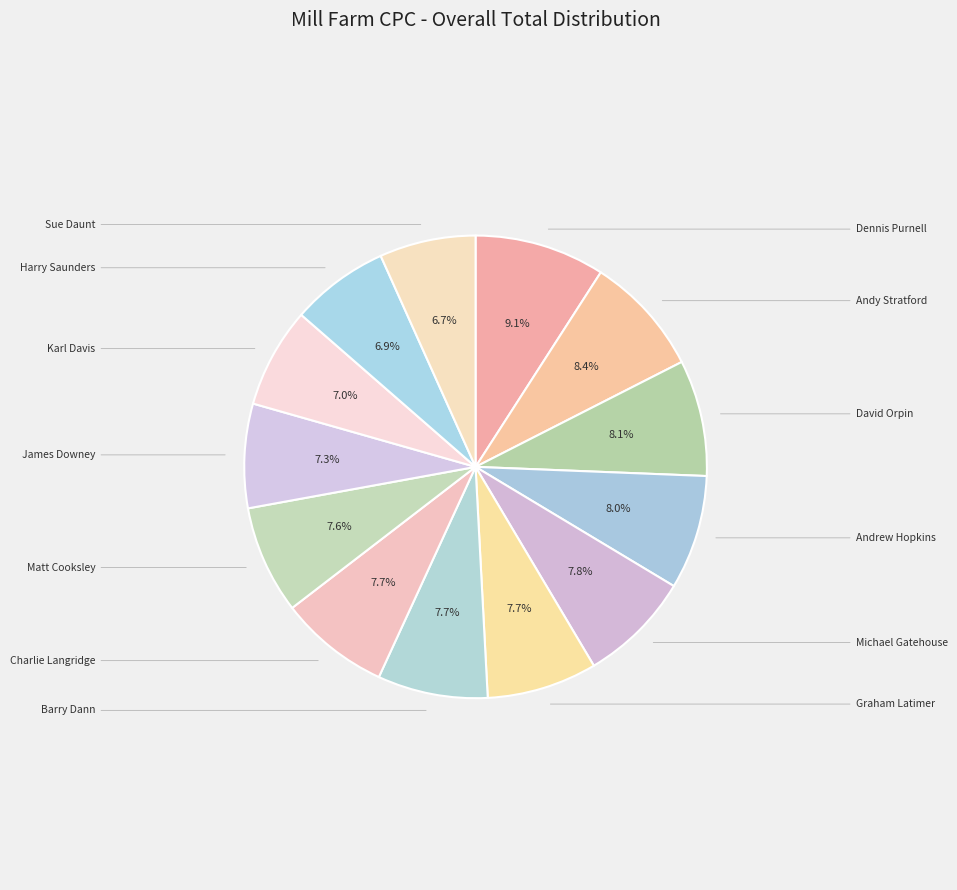

Is there any slice that represents more than half of the pie?

No